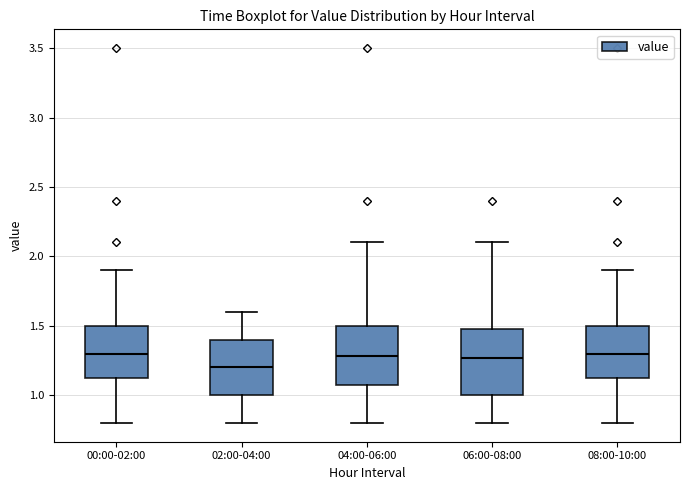

Reading left to right, read every box against the y-axis: the position of its median line, the range the box covers, and the ends of its whiskers. The values are not printed on the chart, so give them approximately, as read against the axis.

00:00-02:00: median 1.30, box 1.10 to 1.50, whiskers 0.80 to 1.90
02:00-04:00: median 1.20, box 1.00 to 1.40, whiskers 0.80 to 1.60
04:00-06:00: median 1.30, box 1.10 to 1.50, whiskers 0.80 to 2.10
06:00-08:00: median 1.25, box 1.00 to 1.50, whiskers 0.80 to 2.10
08:00-10:00: median 1.30, box 1.10 to 1.50, whiskers 0.80 to 1.90